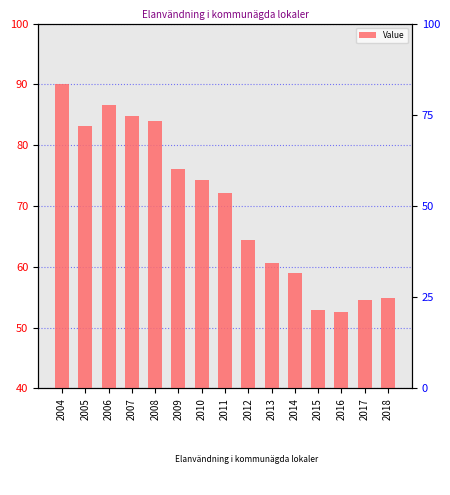

Where does the data first go above 72?

2004